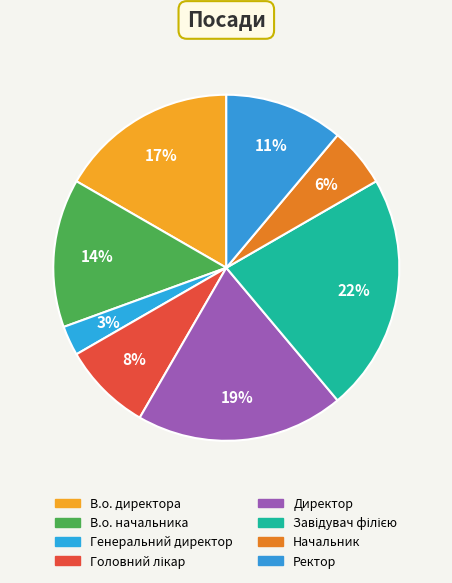

Which has a higher value, В.о. начальника or В.о. директора?

В.о. директора